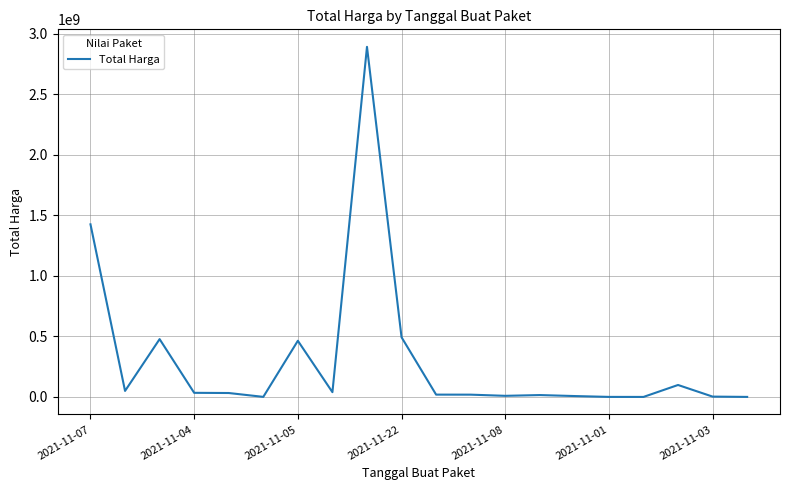

What is the smallest value displayed?

78000